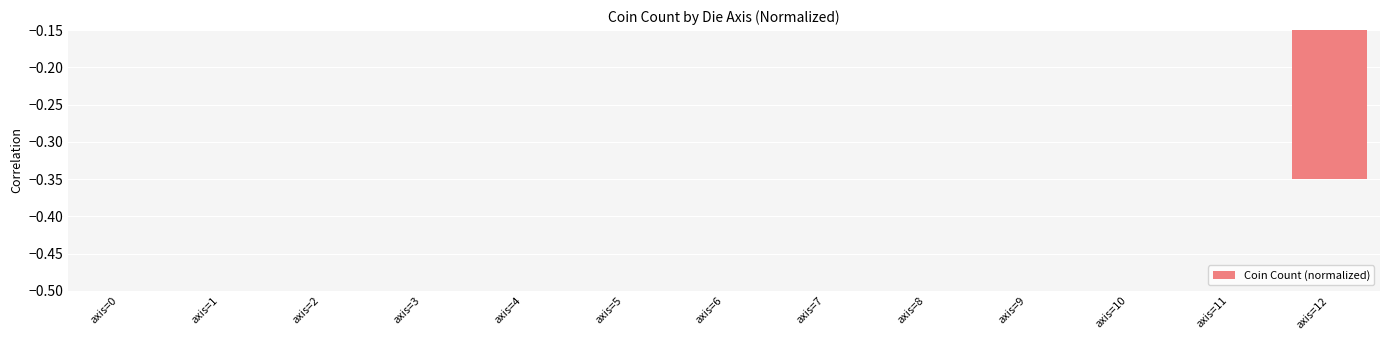

How many data points does each series have?

13